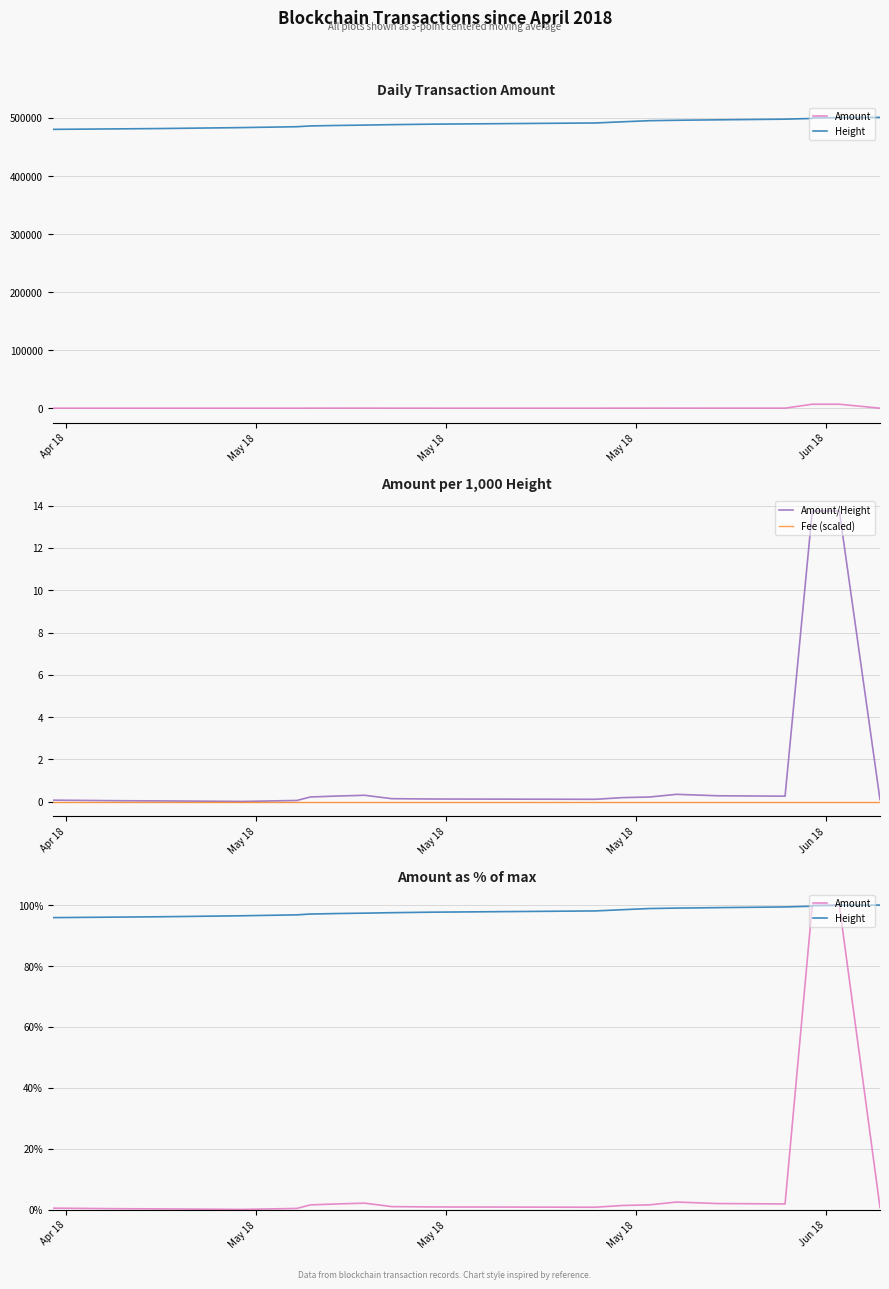

True or false: Amount and Amount/Height cross at least once.

False